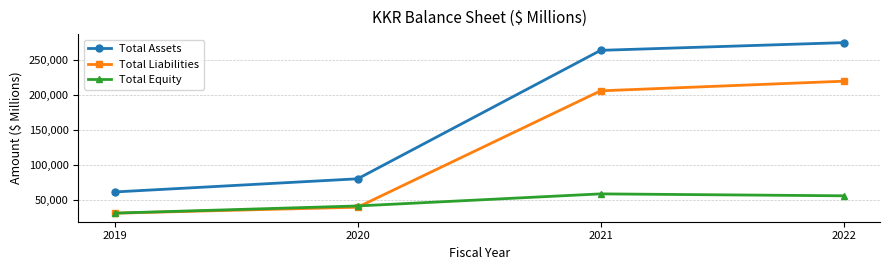

Rank the series by their average value, from highest to lowest.

Total Assets, Total Liabilities, Total Equity